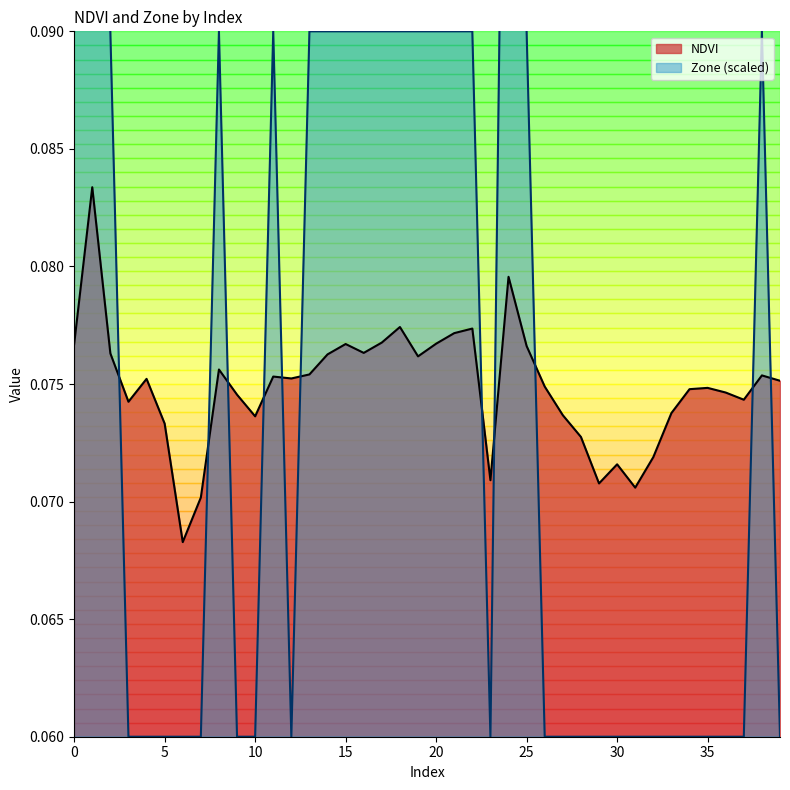

What is the sum of all NDVI values?

3.0